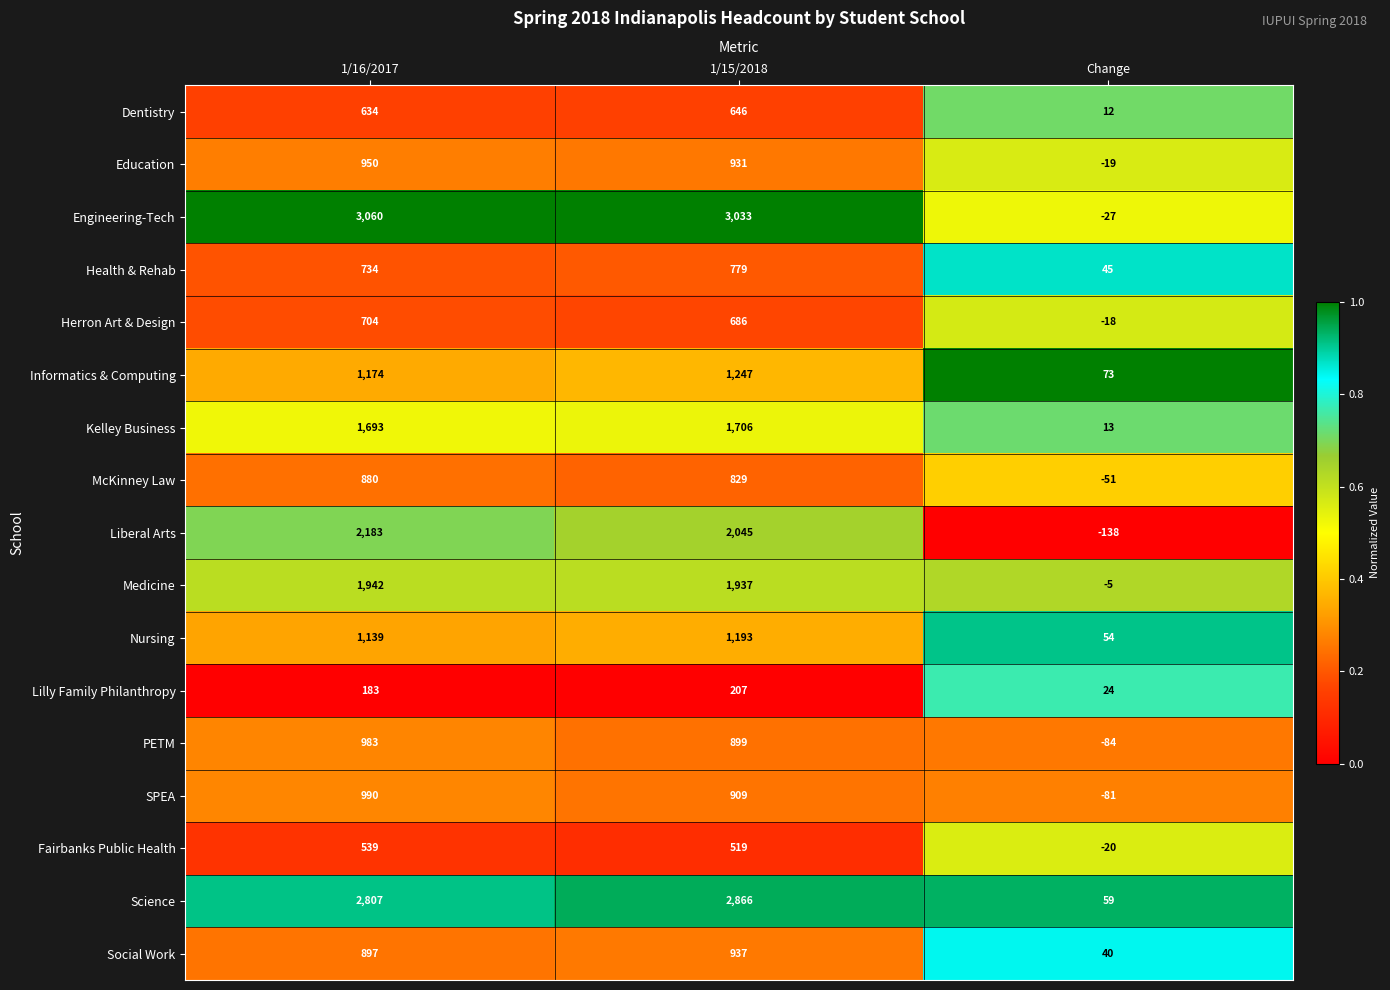

What is the difference between the PETM values at 1/16/2017 and Change?

1067